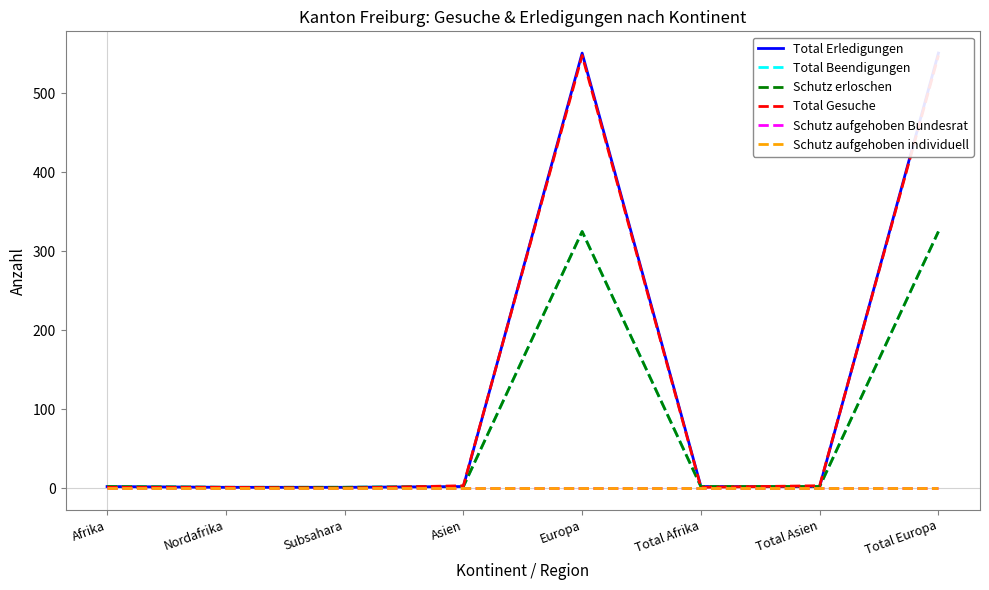

Which series has the largest total across all categories?

Total Erledigungen